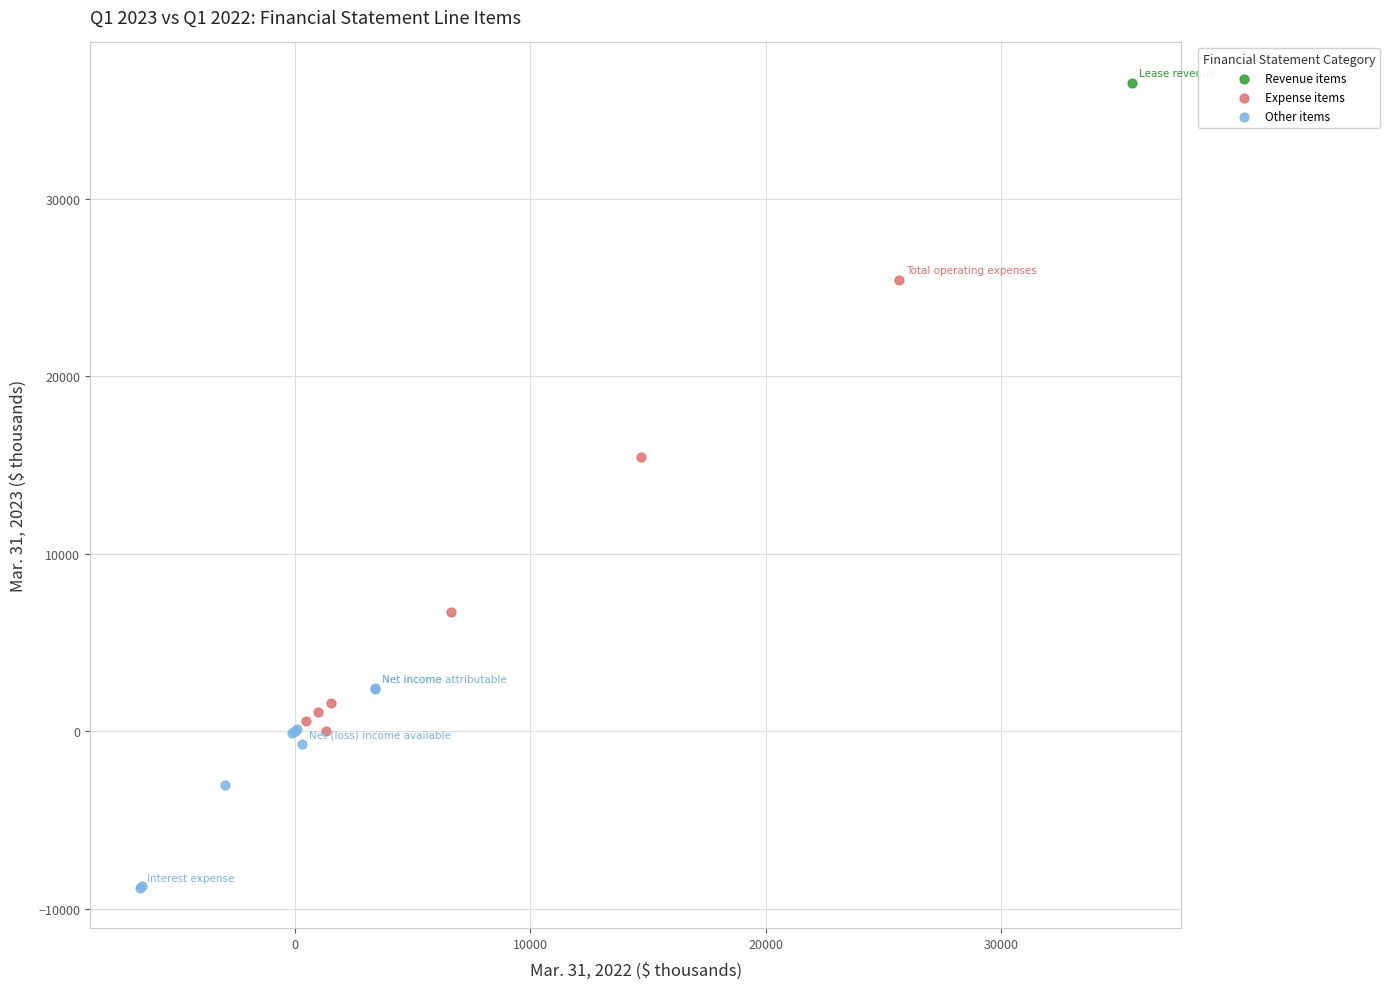

What are all the series names shown in the legend?

Revenue items, Expense items, Other items